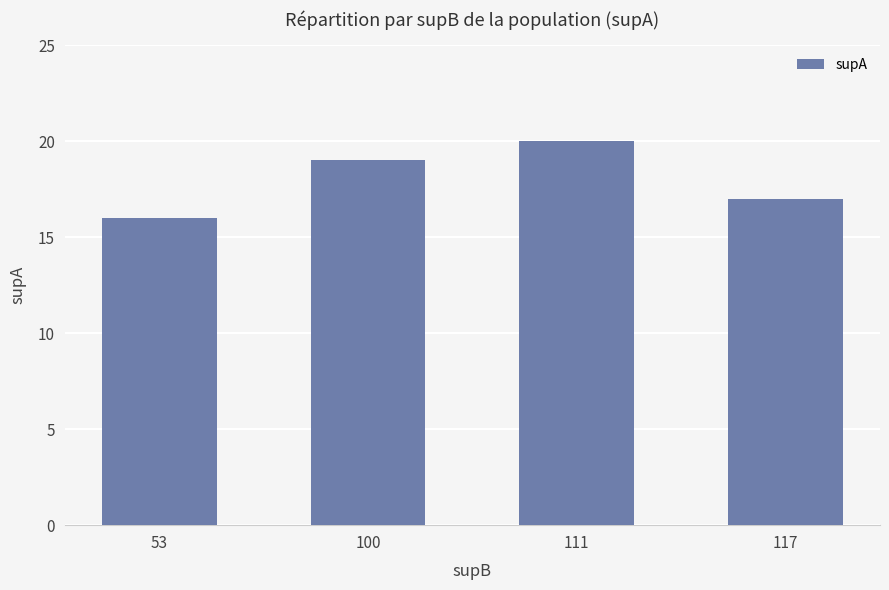

Reading left to right, list all the values displayed in this chart.

16	19	20	17